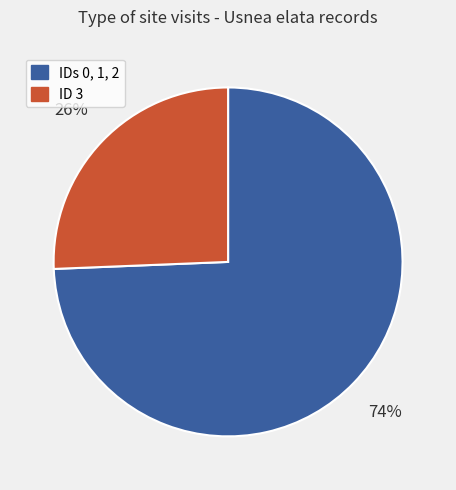

Is there a majority slice in this chart?

Yes